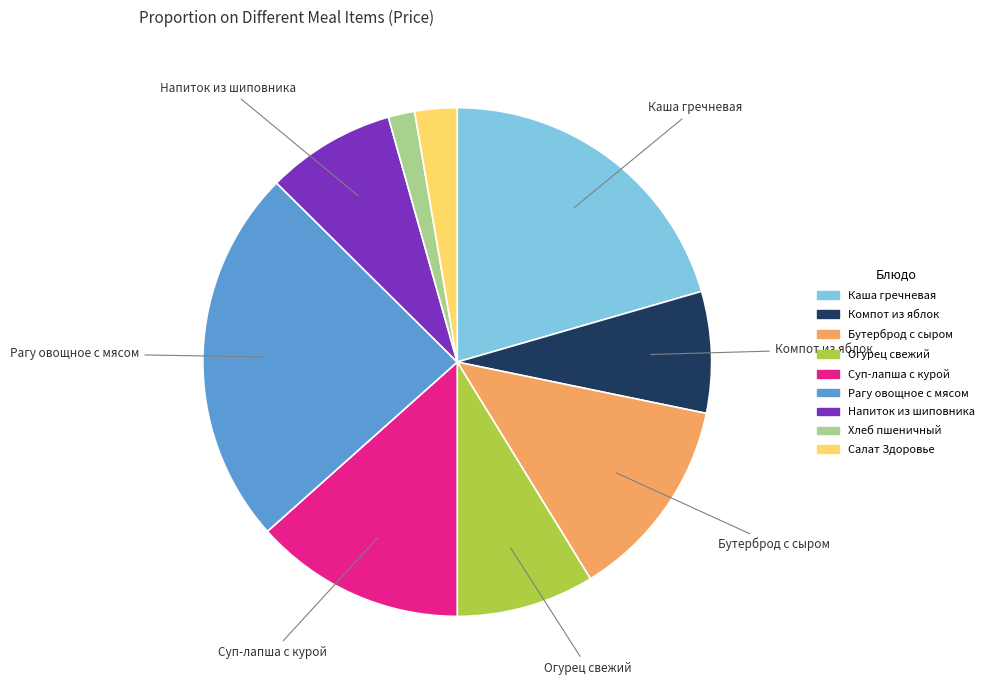

Is there any slice that represents more than half of the pie?

No